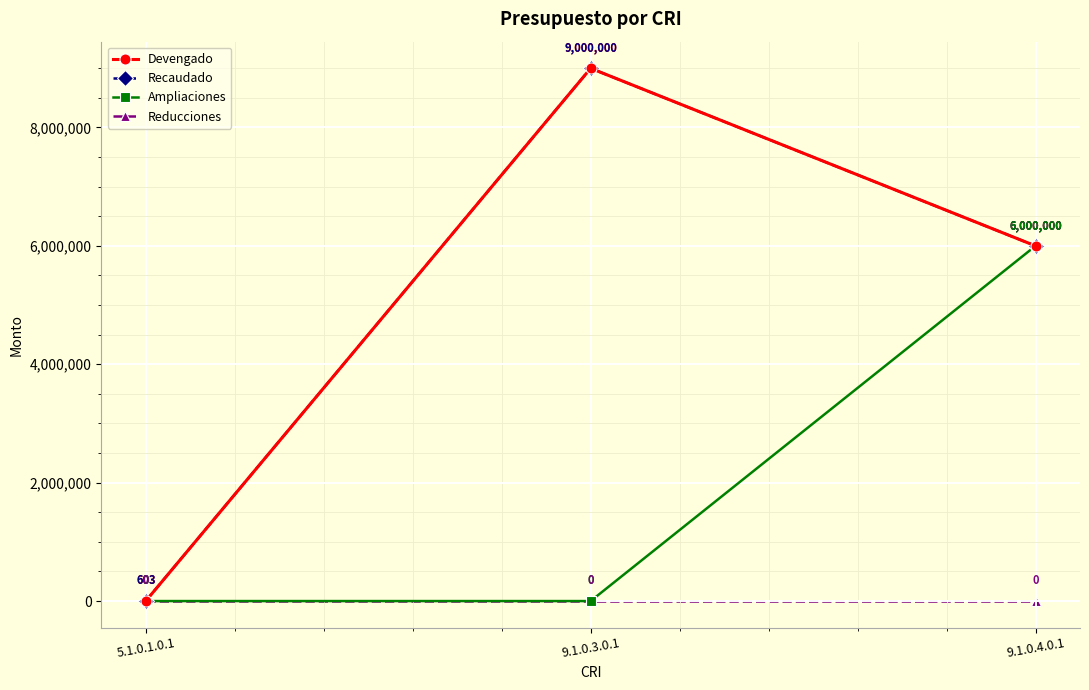

Reading left to right, what are all the values shown in this chart?

Devengado: 5.1.0.1.0.1=603.2	9.1.0.3.0.1=9000000.0	9.1.0.4.0.1=6000000.0
Recaudado: 5.1.0.1.0.1=603.2	9.1.0.3.0.1=9000000.0	9.1.0.4.0.1=6000000.0
Ampliaciones: 5.1.0.1.0.1=0.0	9.1.0.3.0.1=0.0	9.1.0.4.0.1=6000000.0
Reducciones: 5.1.0.1.0.1=0.0	9.1.0.3.0.1=0.0	9.1.0.4.0.1=0.0